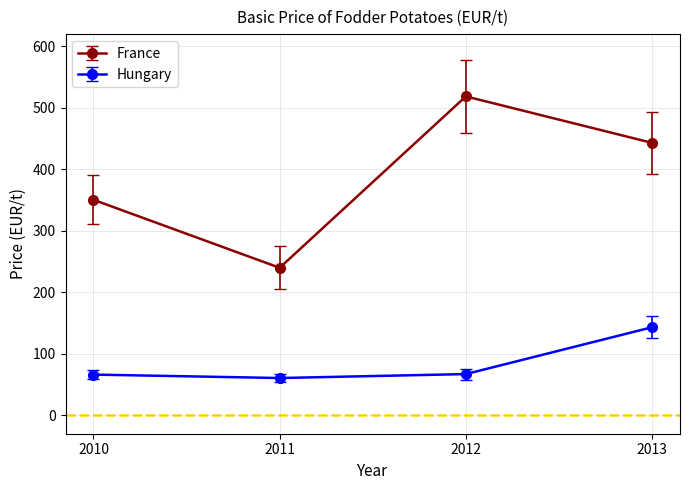

What is the maximum value shown in the chart?

518.7